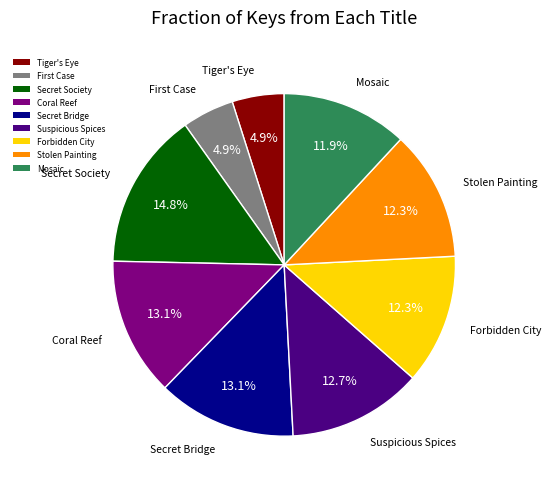

What percentage is NOT represented by Secret Bridge?

86.9%